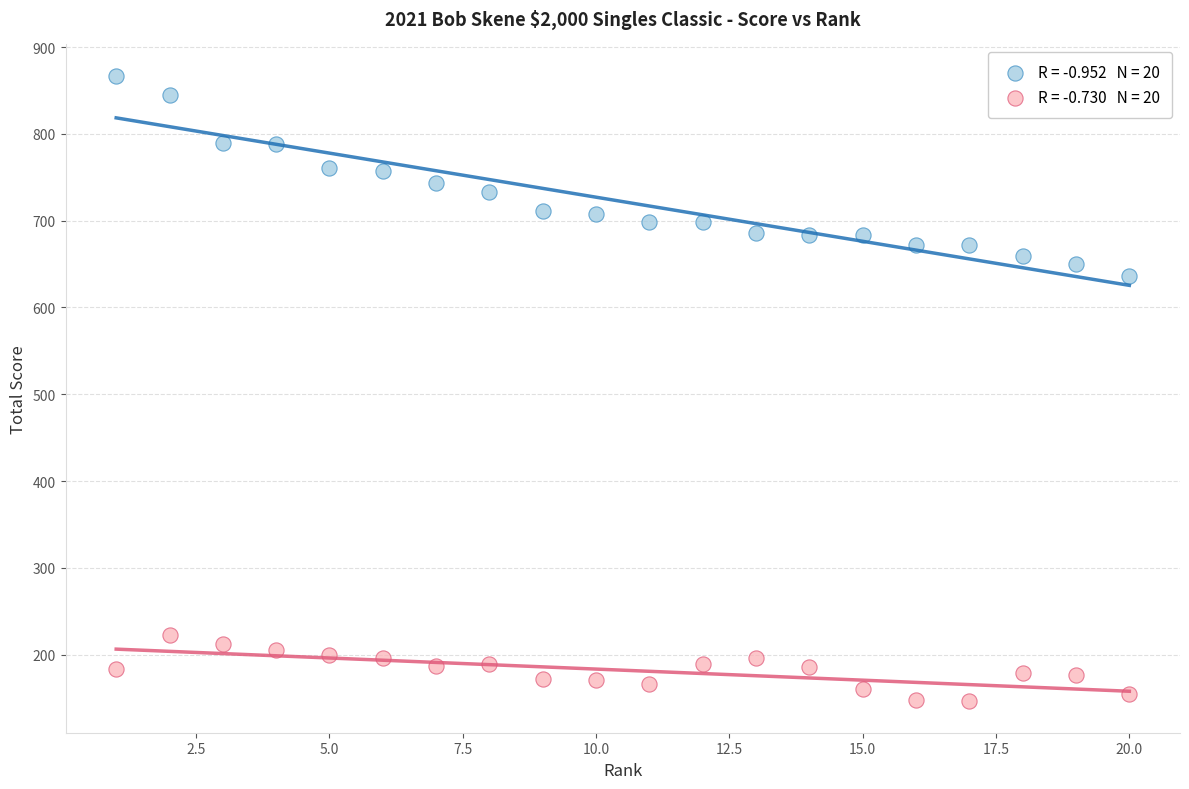

Across all series, what Y value is closest to 506?

636